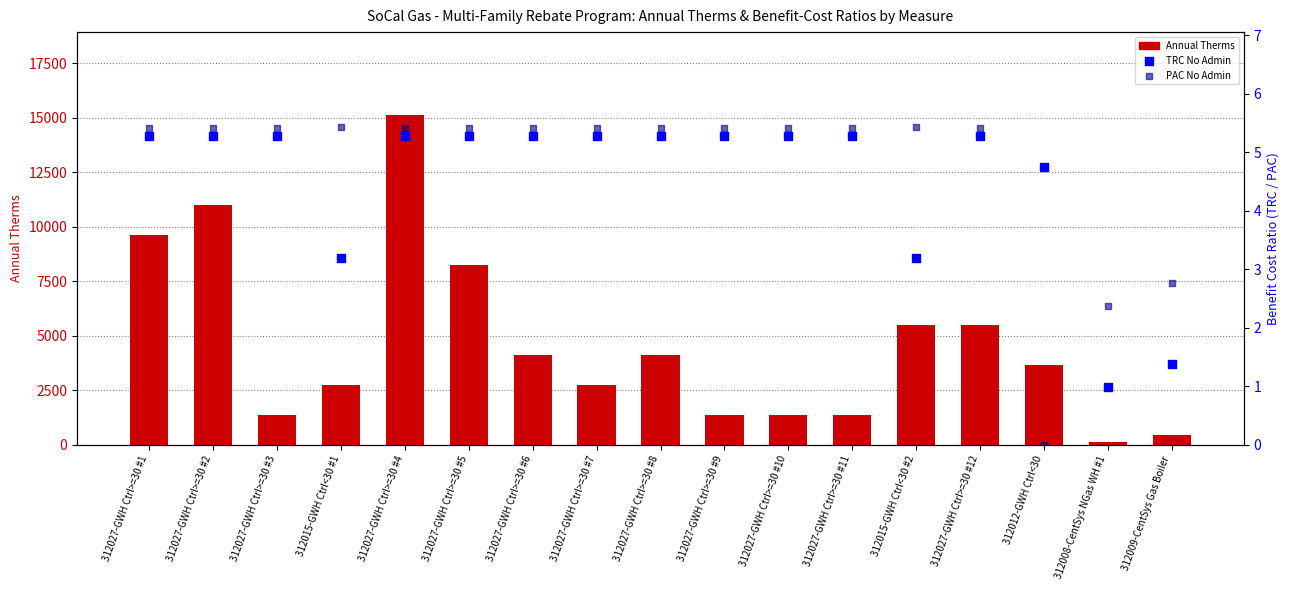

Which series contains the highest Y value?

Annual Therms